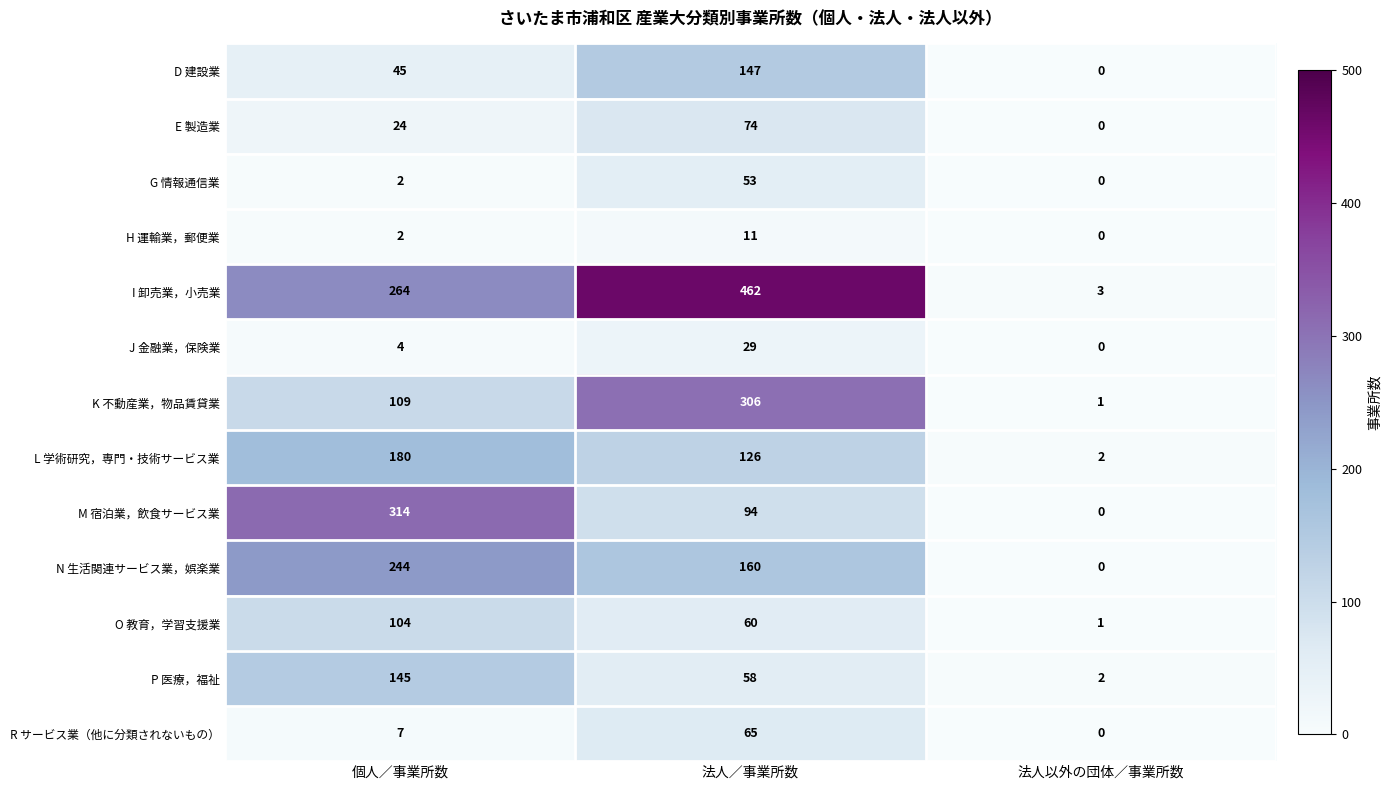

Rank the series by their maximum value, from highest to lowest.

I 卸売業，小売業, M 宿泊業，飲食サービス業, K 不動産業，物品賃貸業, N 生活関連サービス業，娯楽業, L 学術研究，専門・技術サービス業, D 建設業, P 医療，福祉, O 教育，学習支援業, E 製造業, R サービス業（他に分類されないもの）, G 情報通信業, J 金融業，保険業, H 運輸業，郵便業